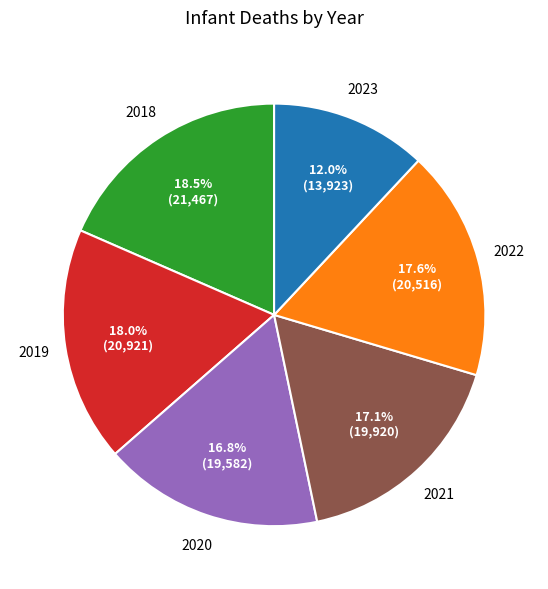

Is there any slice that represents more than half of the pie?

No